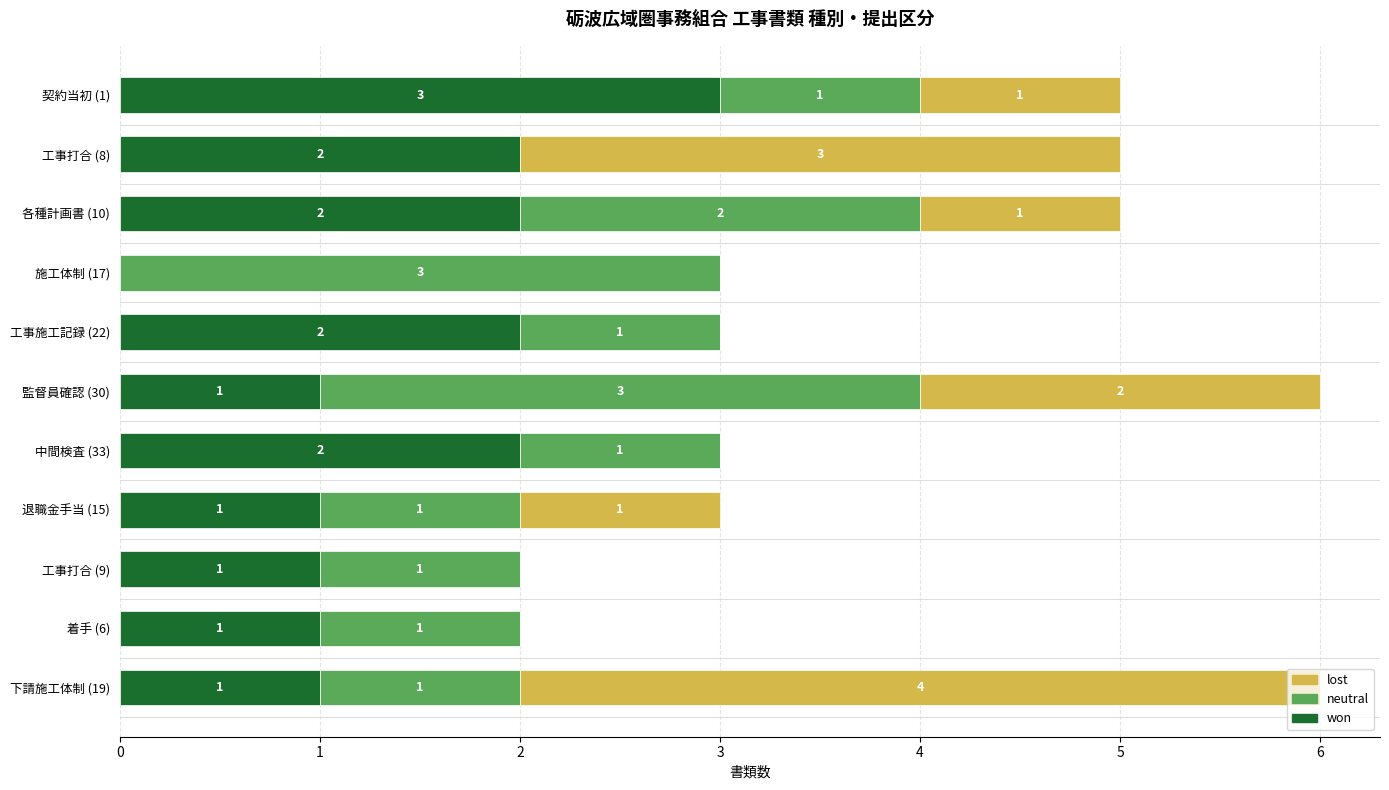

True or false: won has a value of 2 at 工事施工記録 (22).

True